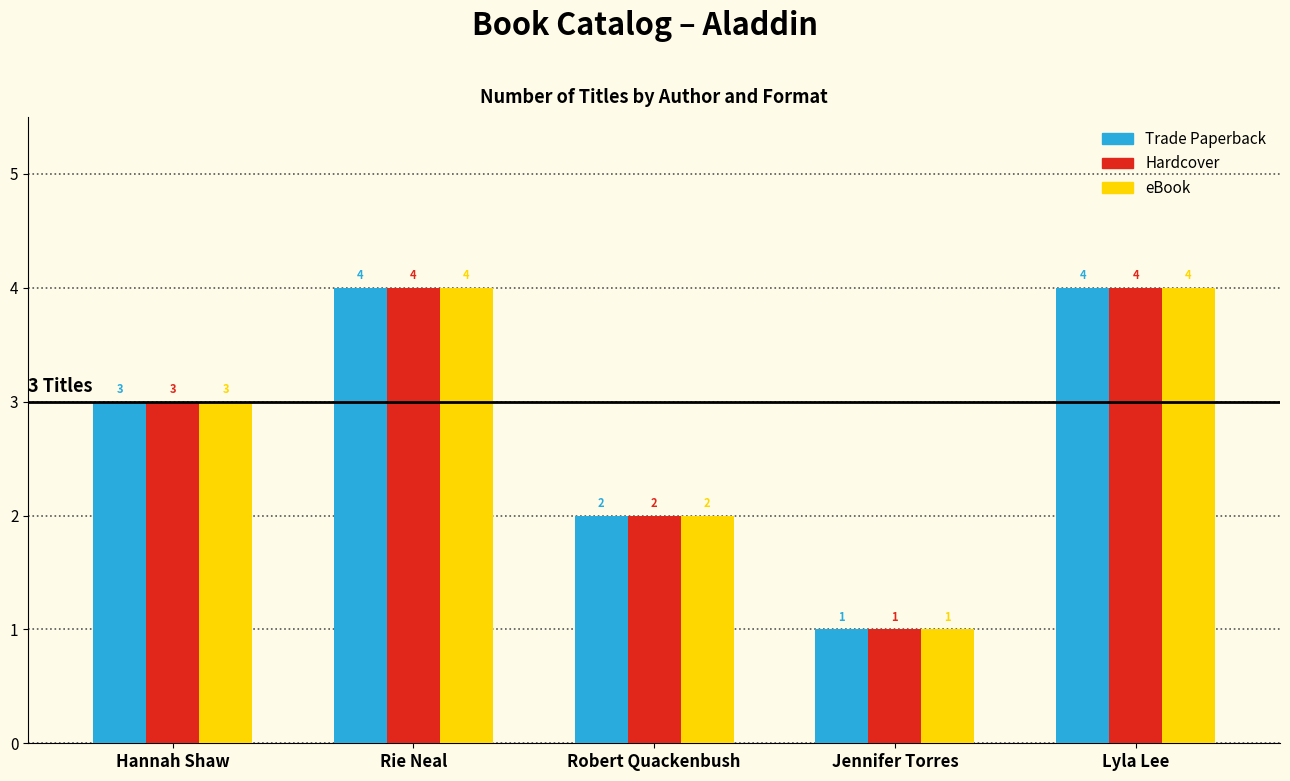

Is the value of Trade Paperback at Robert Quackenbush greater than the value of eBook at Hannah Shaw?

No